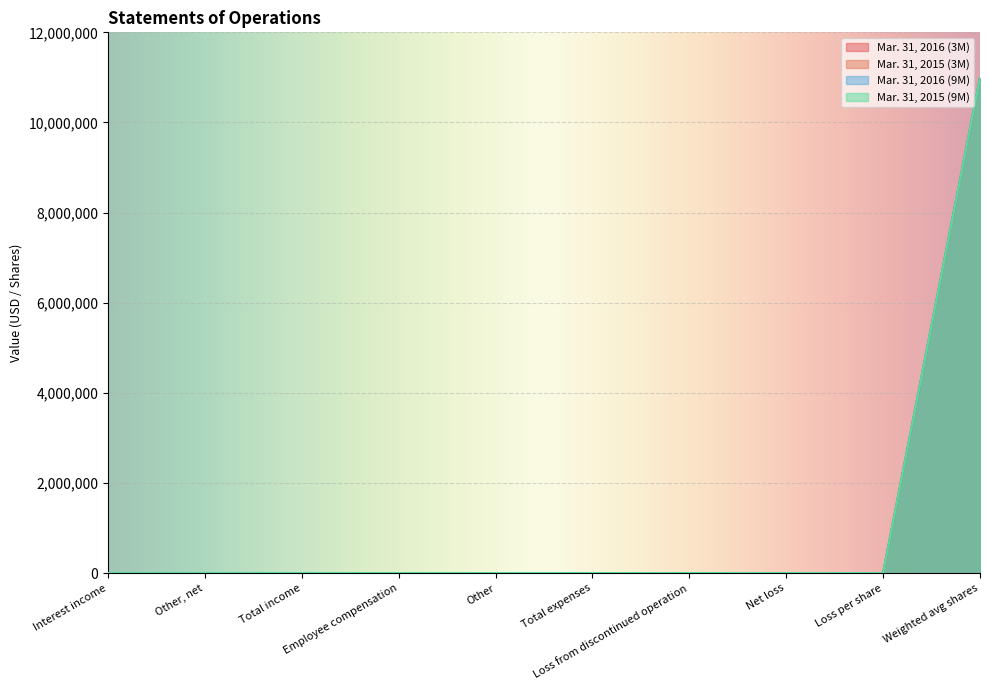

What is the difference between the maximum and second lowest values in the Mar. 31, 2016 (3M) series?

10985046